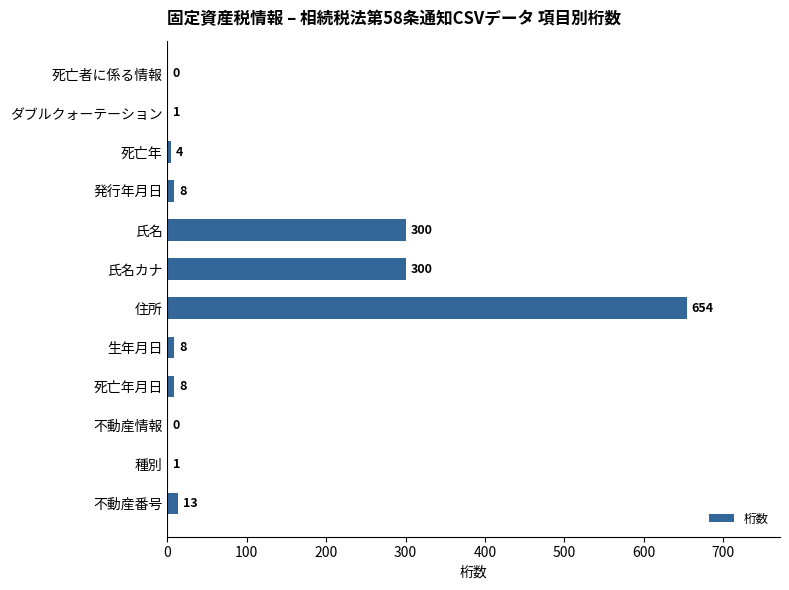

True or false: the data shows -219 at 死亡者に係る情報.

False